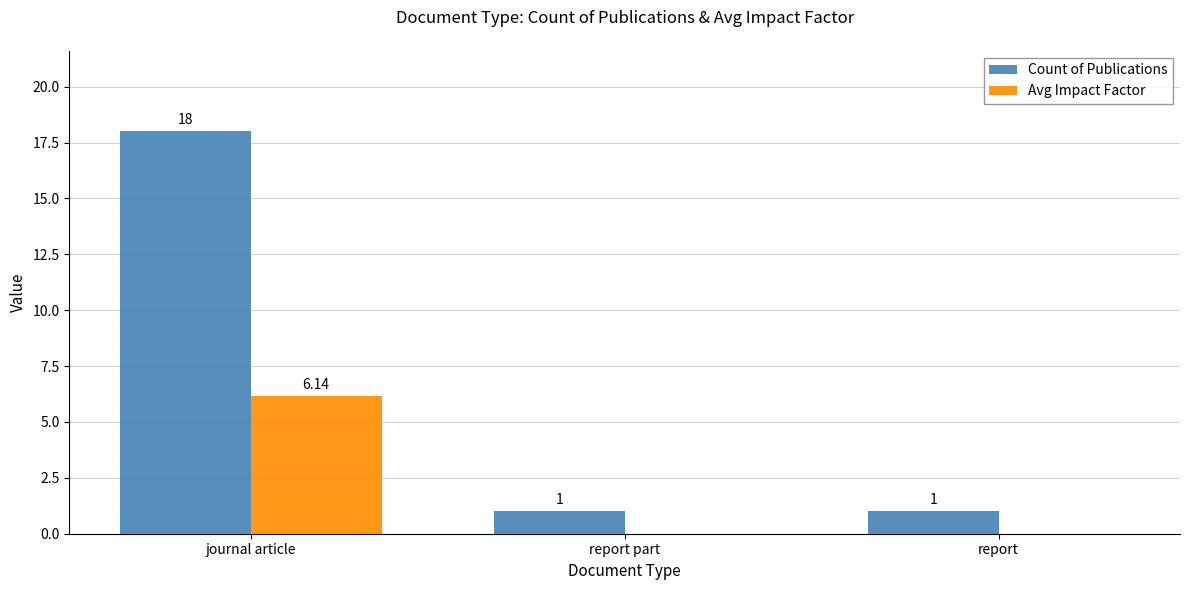

Which category has the highest value in the Avg Impact Factor series?

journal article